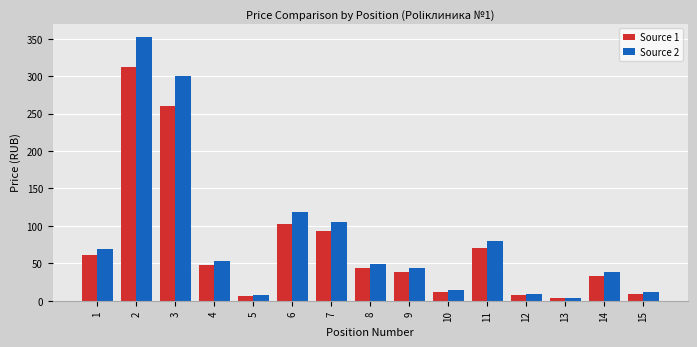

How many distinct data groups are displayed?

2